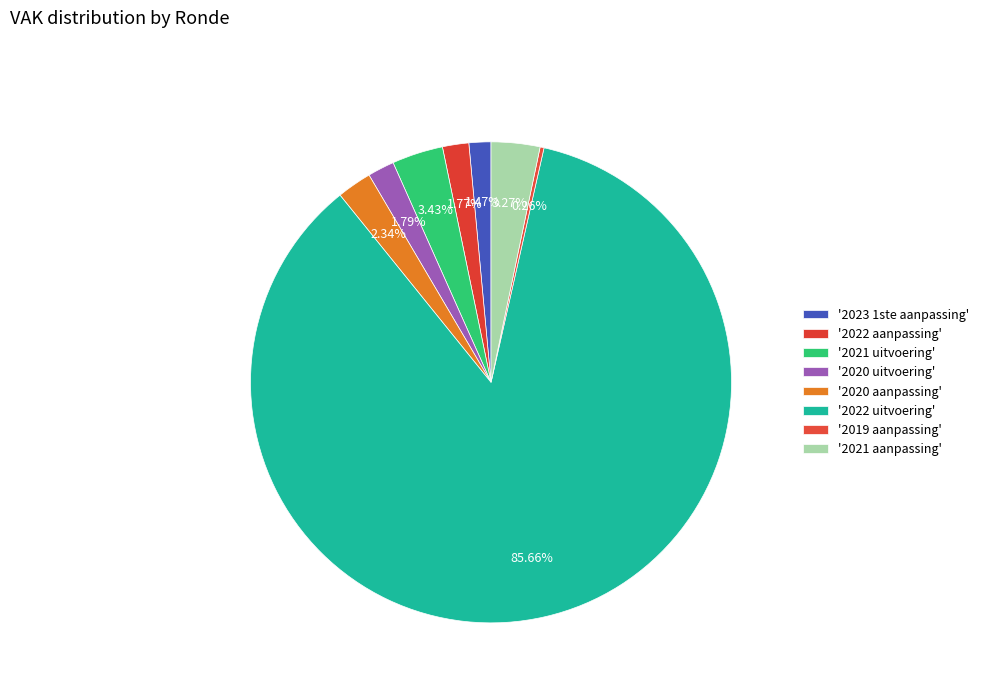

How many segments does this pie chart have?

8